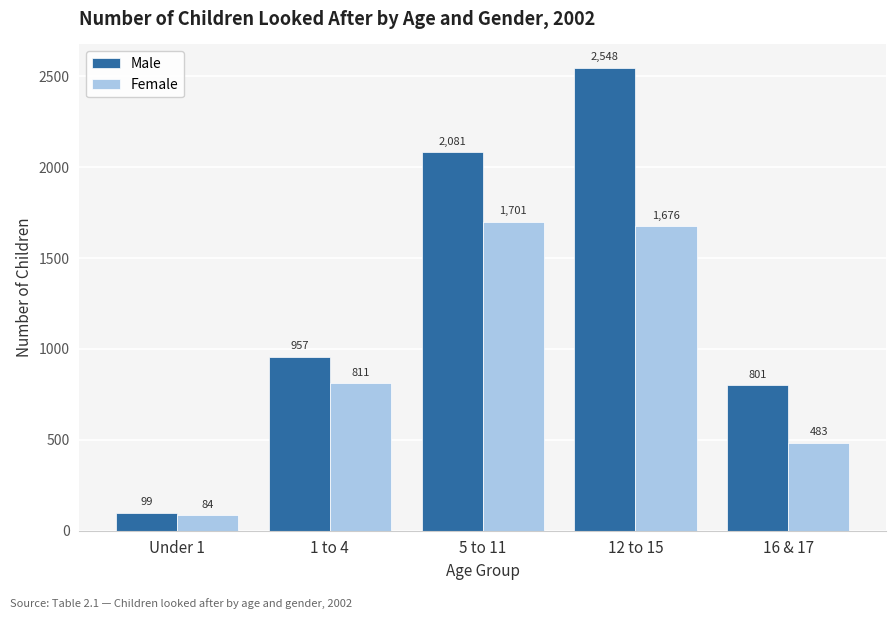

What are all the series names shown in the legend?

Male, Female